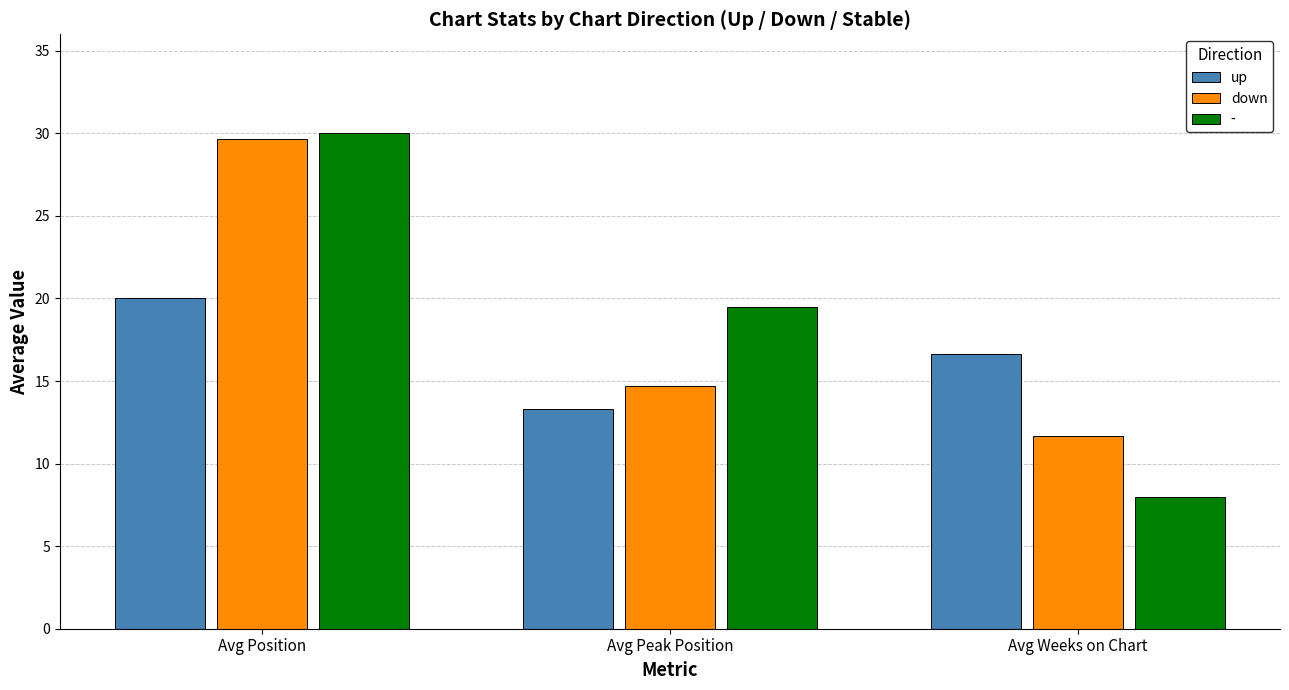

The up series shows 20.0 at Avg Position. True or false?

True